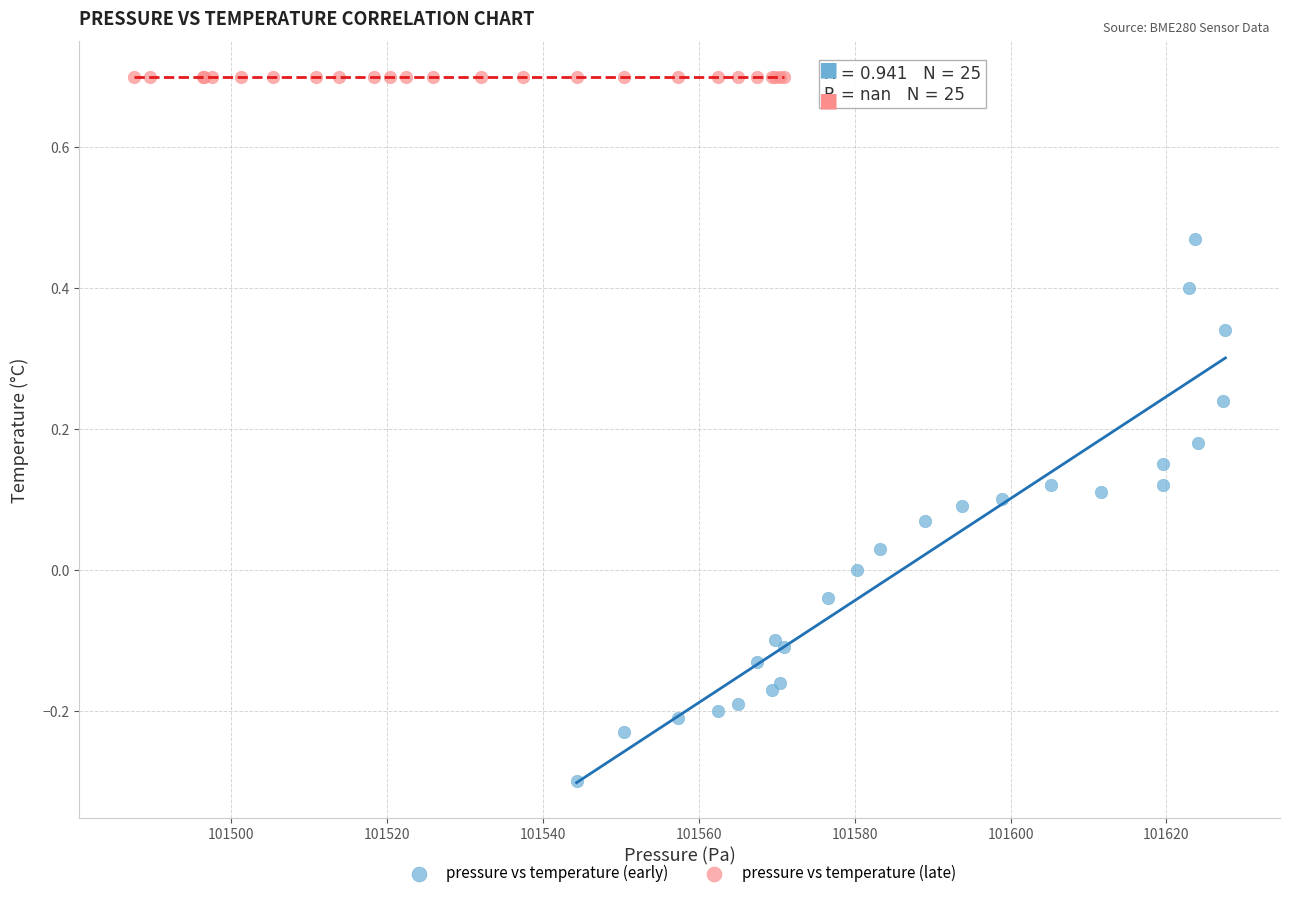

Which series reaches the maximum Y coordinate?

pressure vs temperature (late)